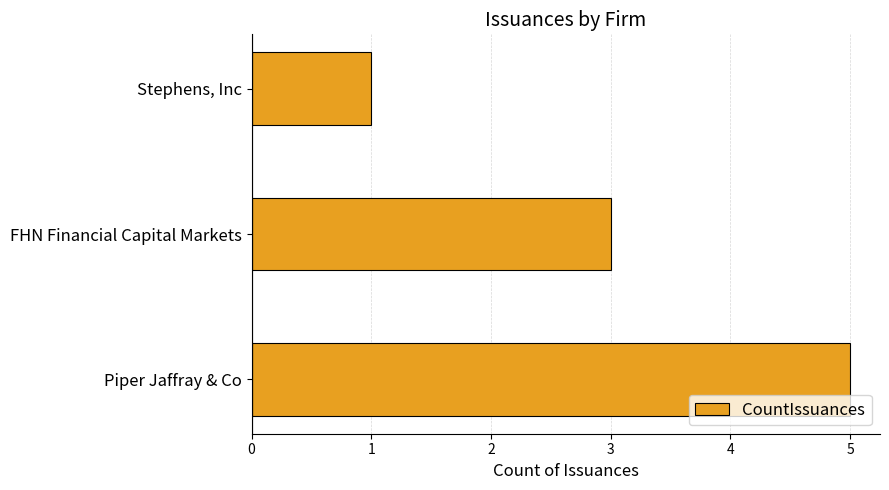

What is the sum of all values?

9